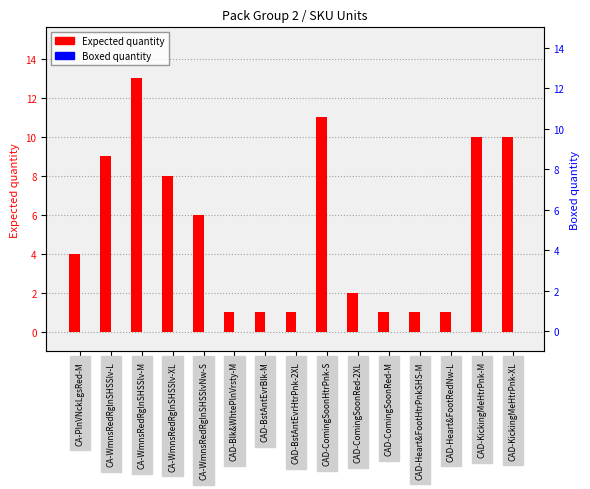

True or false: Expected quantity has a value of 1 at CAD-ComingSoonRed-2XL.

False